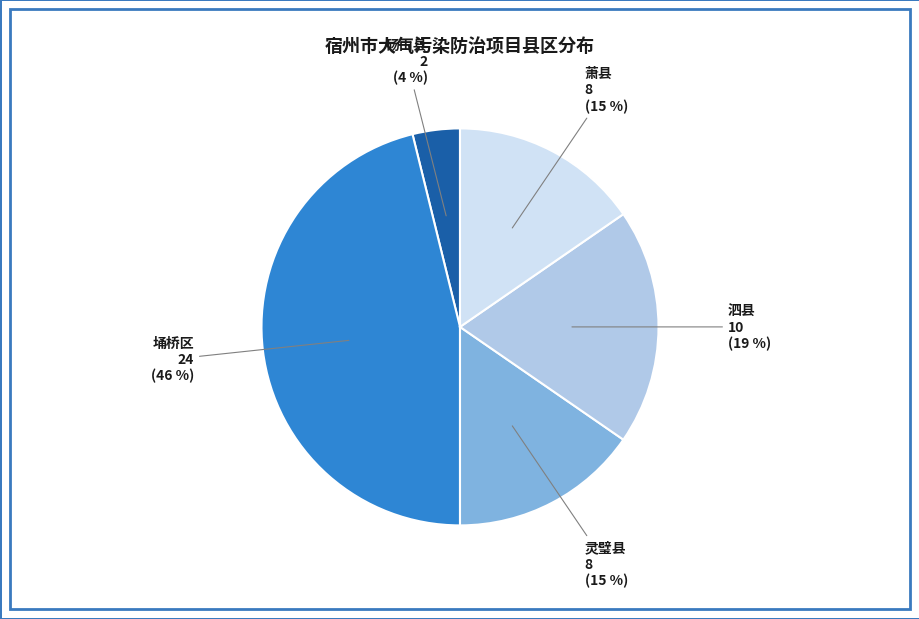

Which slice is the largest?

埇桥区